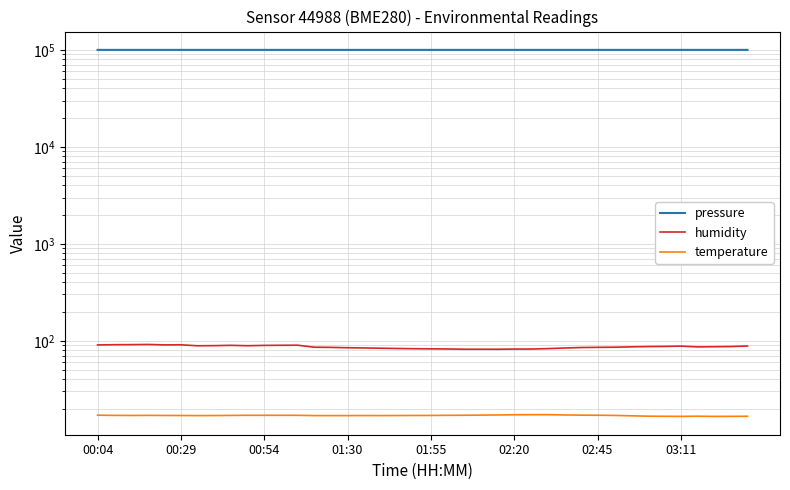

What are all the series names shown in the legend?

pressure, humidity, temperature